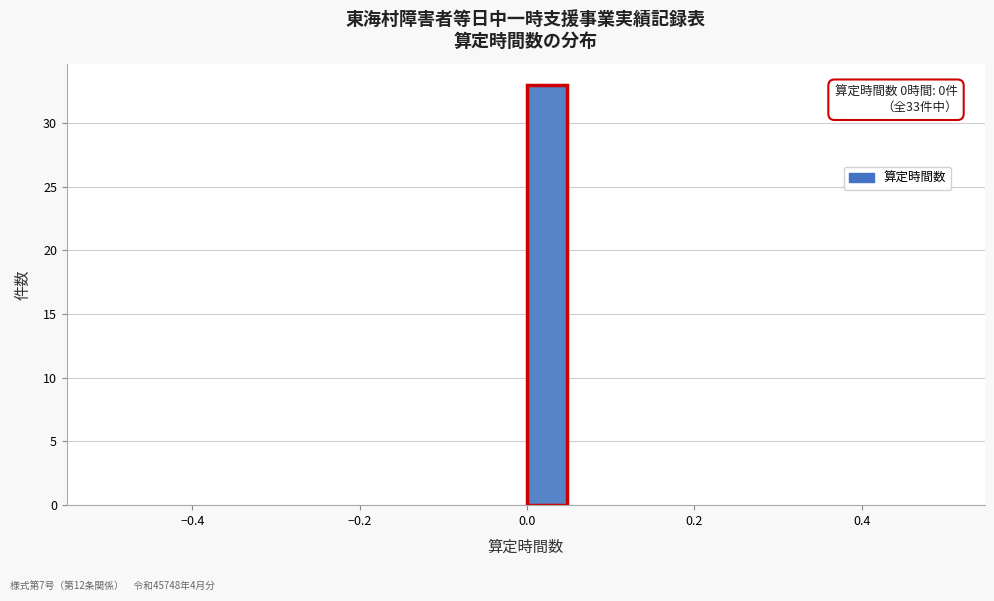

Around what value on the x-axis is the tallest bar? Give the approximate position of its centre, as read against the axis.

0.02